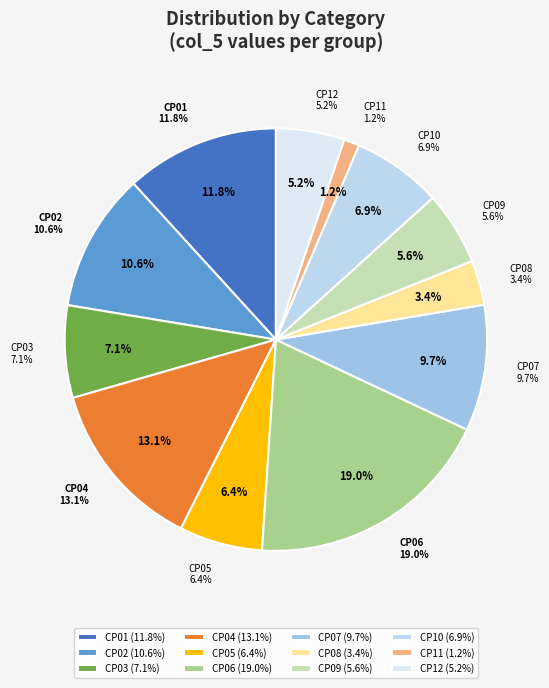

Which slice is the largest?

CP06